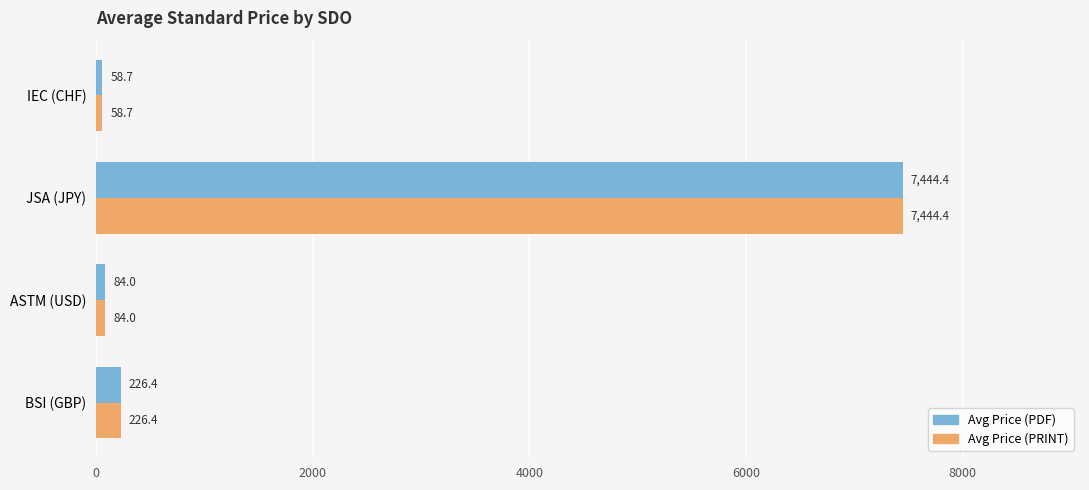

Which label corresponds to the largest value in the chart?

JSA (JPY)